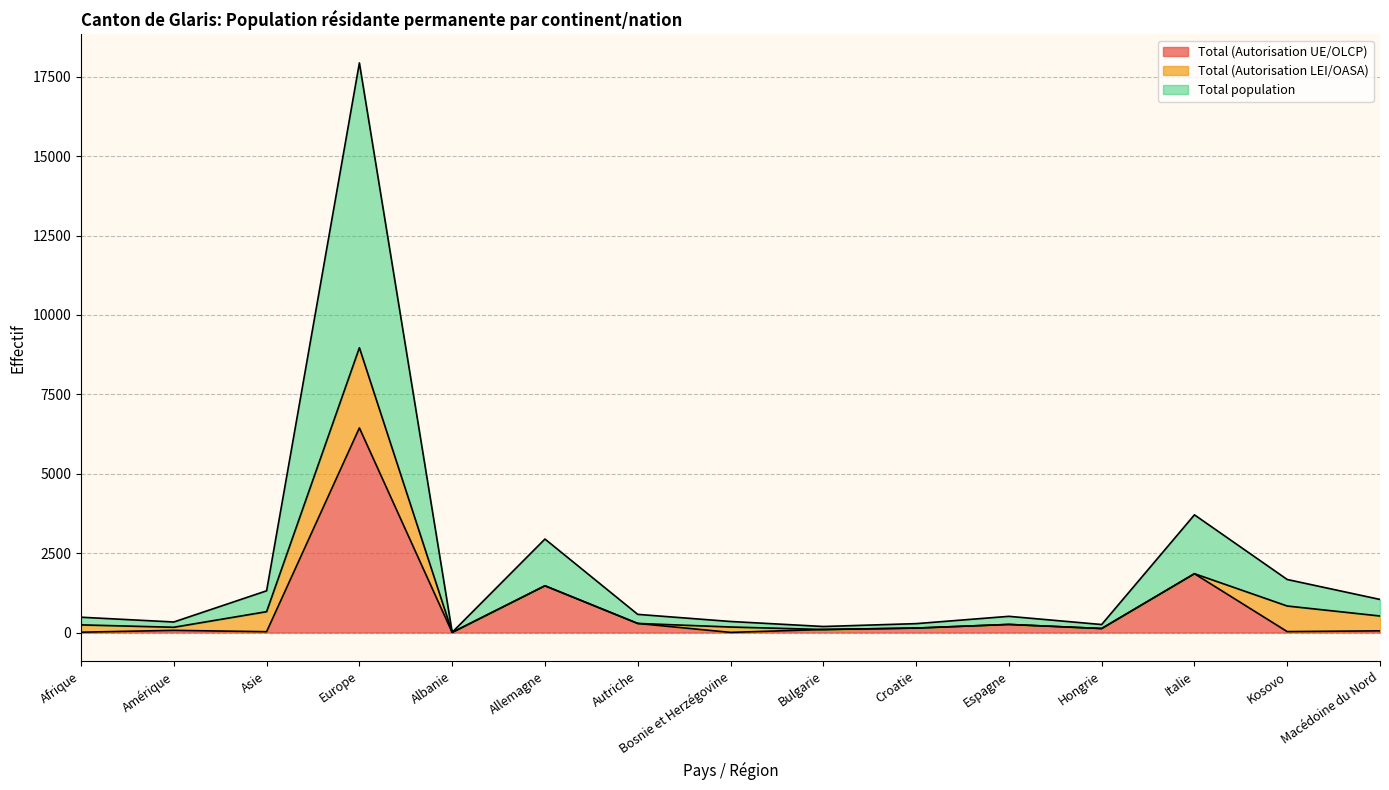

The value of Total population at Autriche is 80. True or false?

False